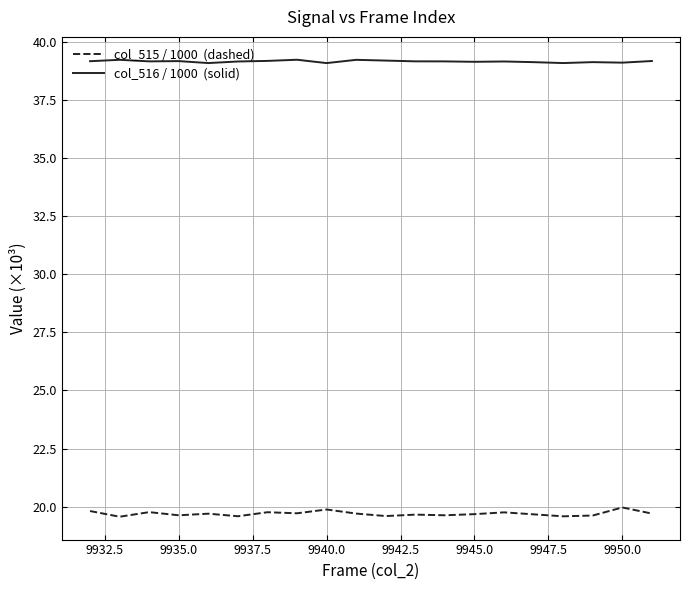

What is the minimum value shown in the chart?

19.6